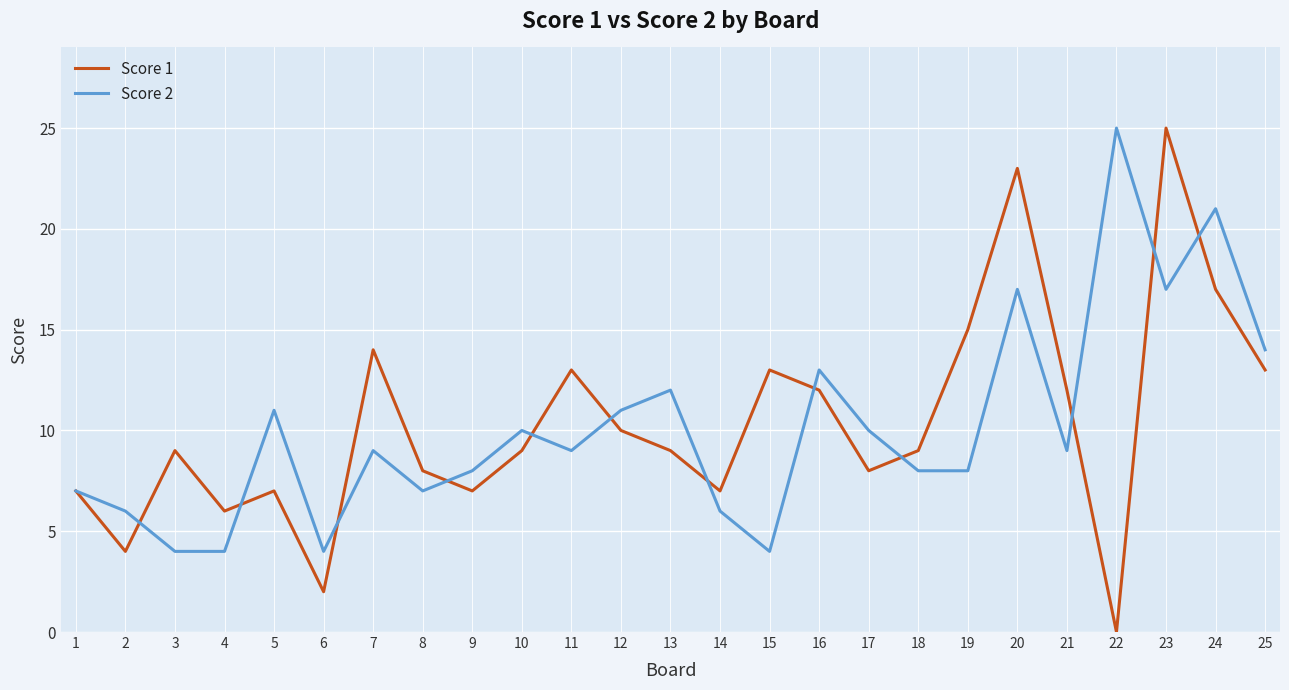

Does the chart display data point markers on the line(s)?

No